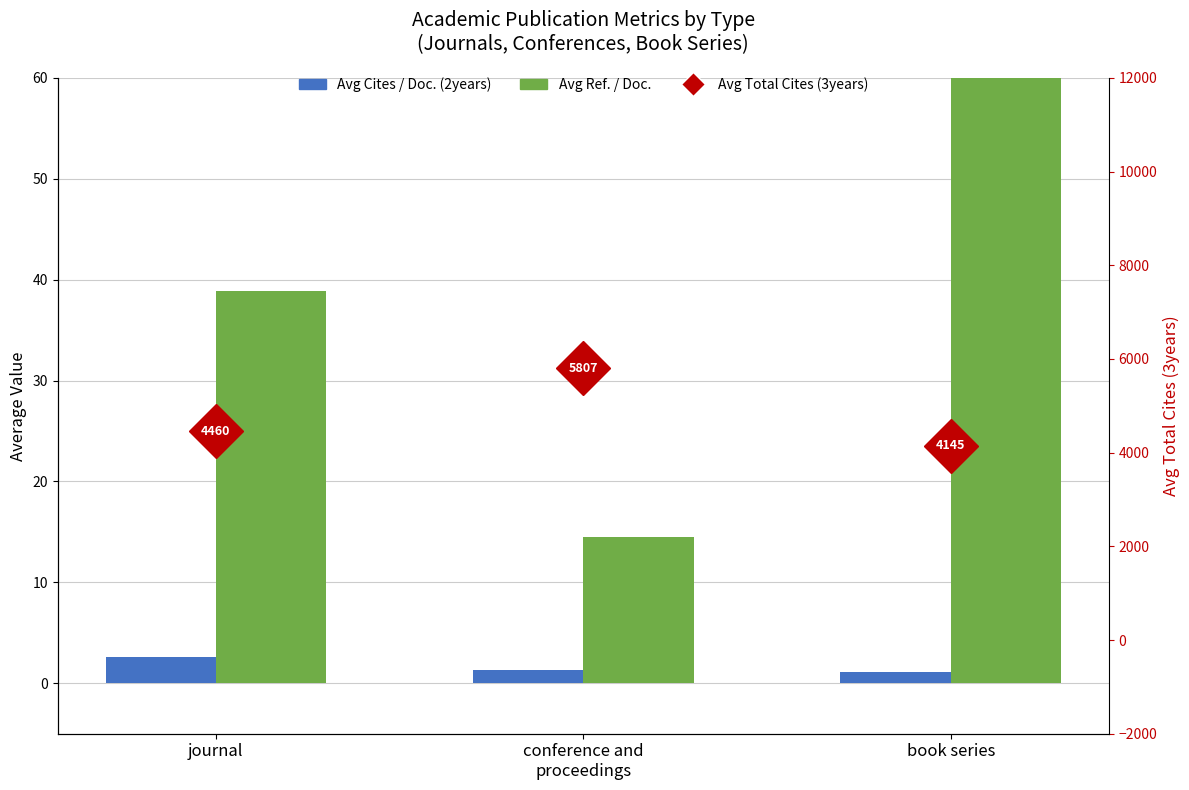

What is the approximate value of Avg Ref. / Doc. at book series?

80.1